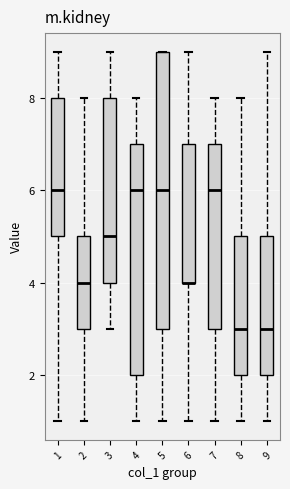

Comparing the boxes themselves (not the whiskers), which one is the tallest?

5